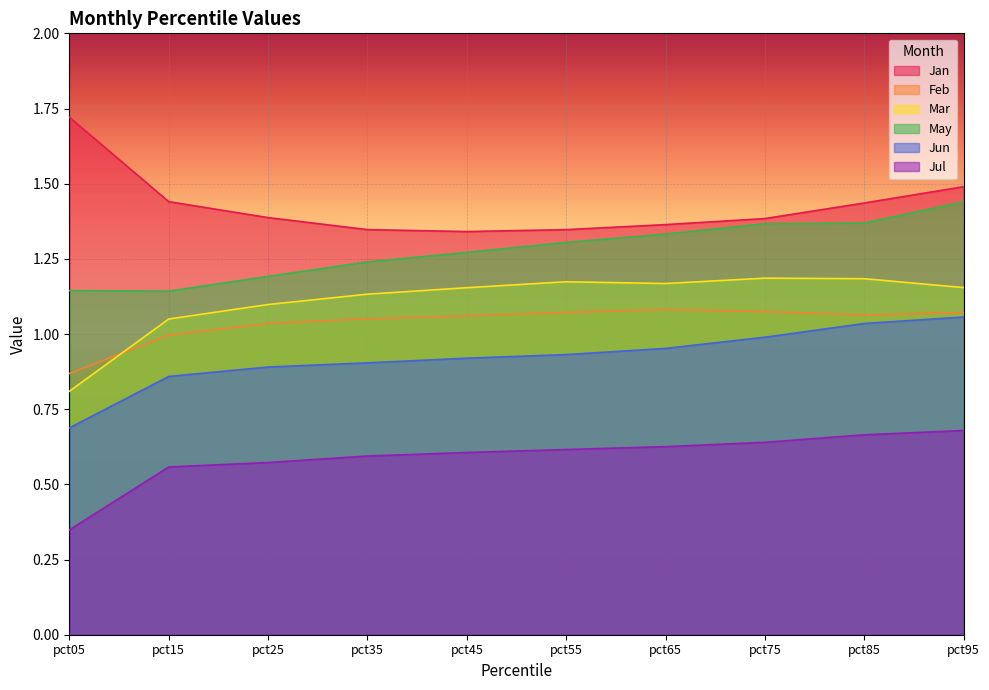

What is the lowest value of the May series?

1.1